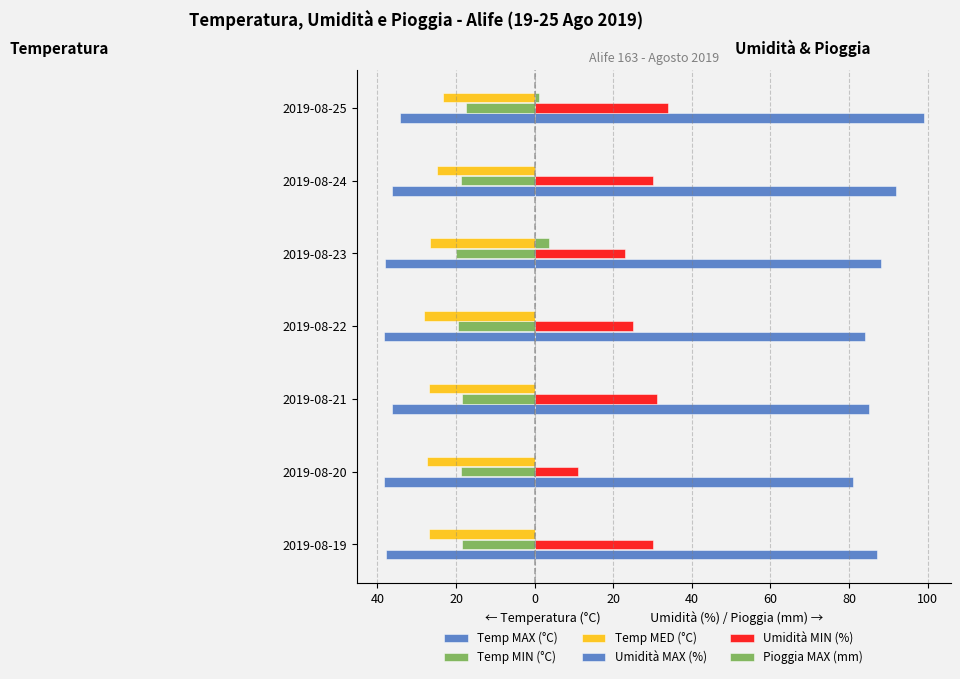

Rank the series by their maximum value, from highest to lowest.

Umidità MAX (%), Umidità MIN (%), Pioggia MAX (mm), Temp MIN (°C), Temp MED (°C), Temp MAX (°C)